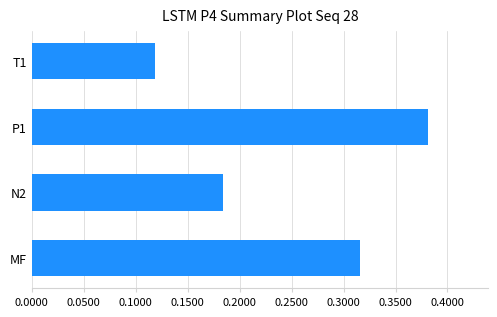

Which label corresponds to the largest value in the chart?

P1